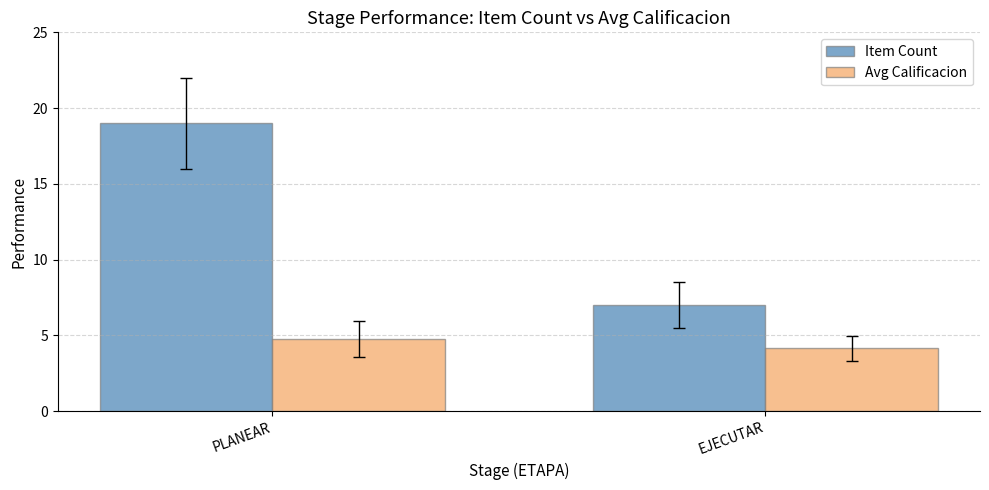

How many bars are there in total?

4